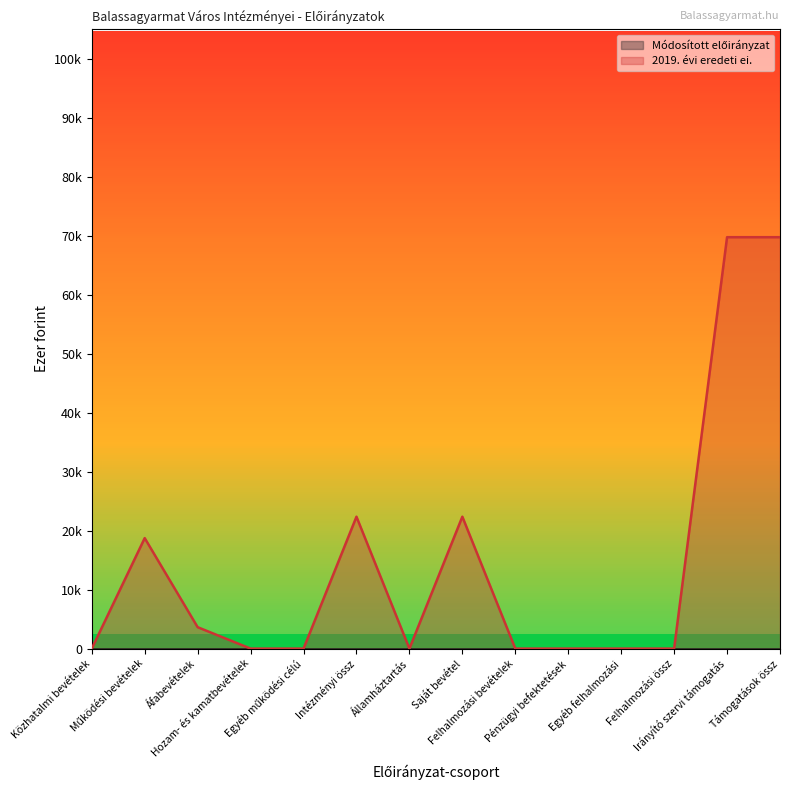

How many values are above zero?

6